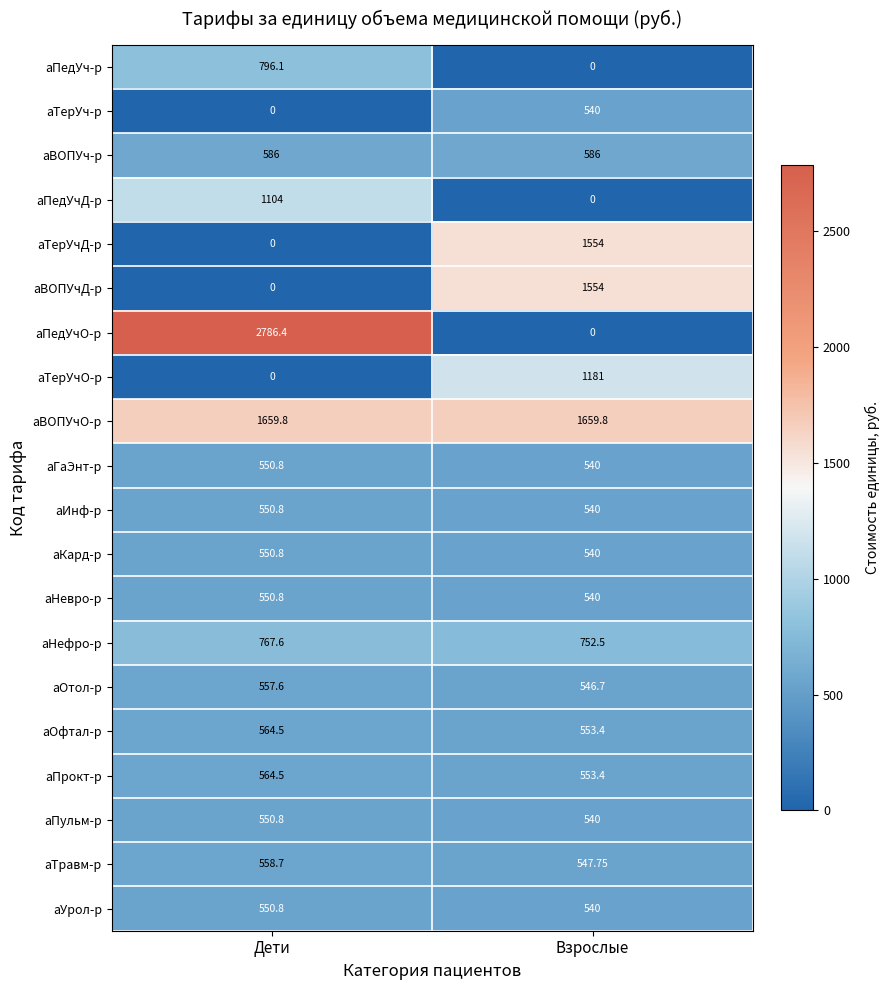

At which category is the sum across all series the highest?

Взрослые